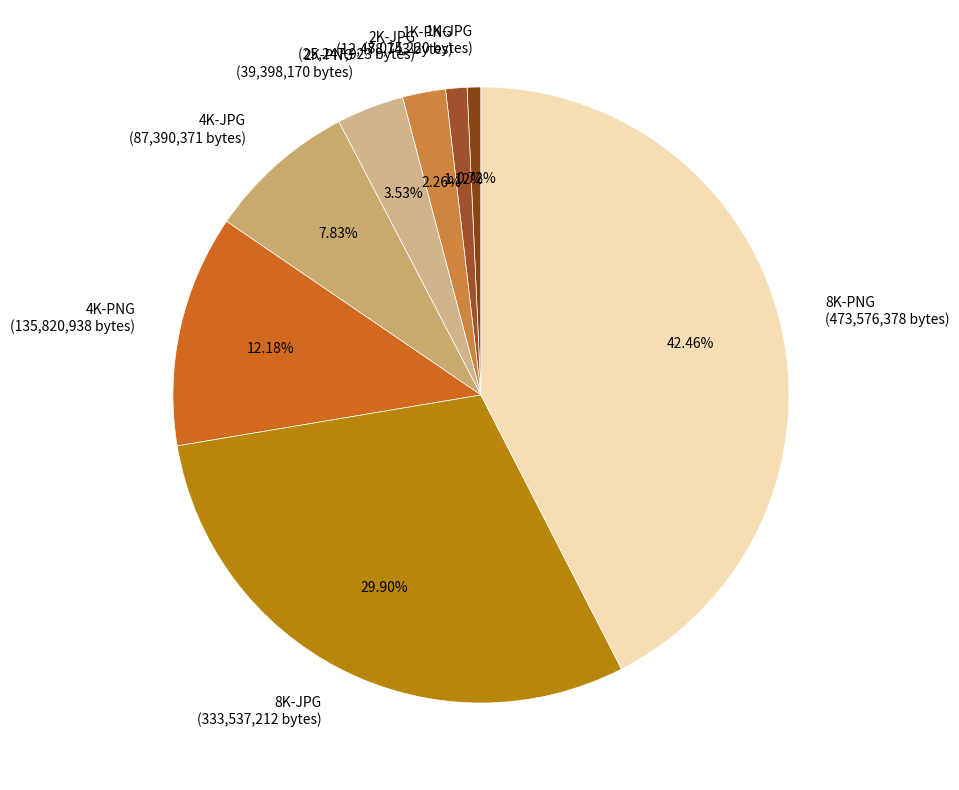

What percentage do 1K-JPG and 2K-JPG together represent?

3.0%